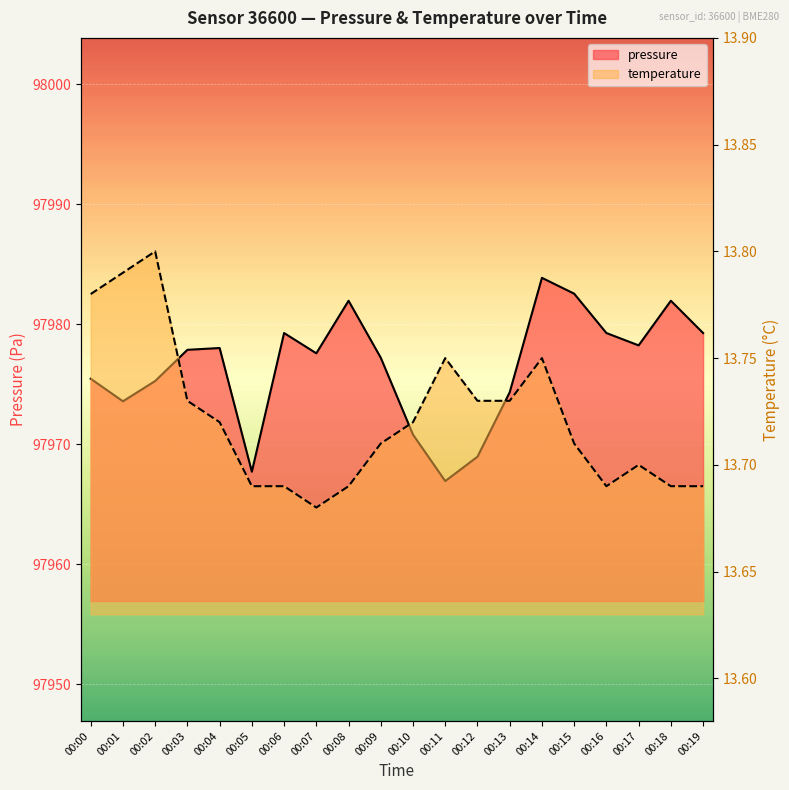

True or false: pressure and temperature cross at least once.

False